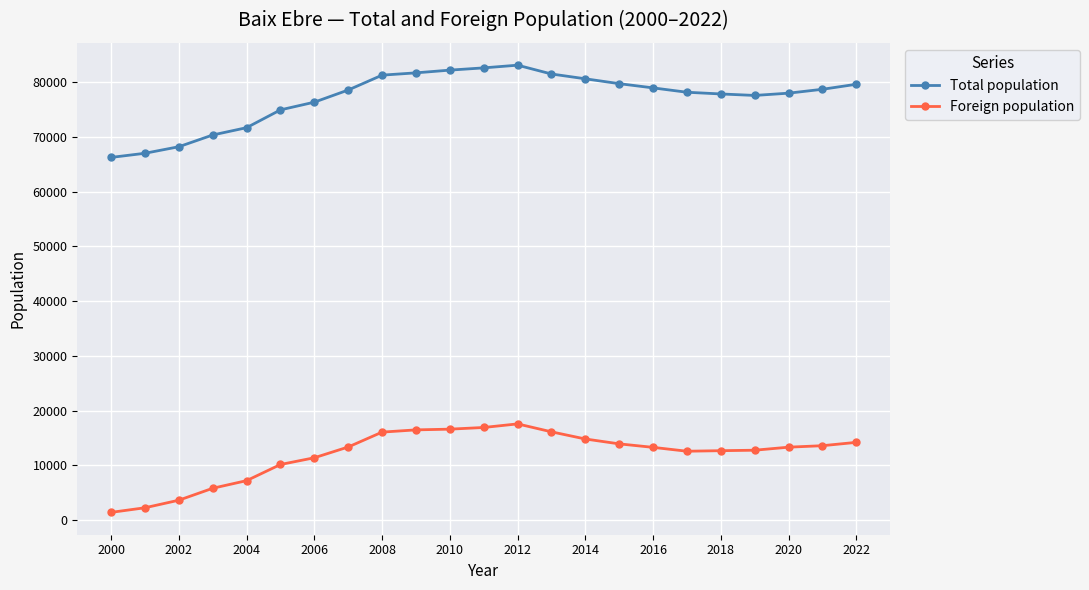

What are all the series names shown in the legend?

Total population, Foreign population